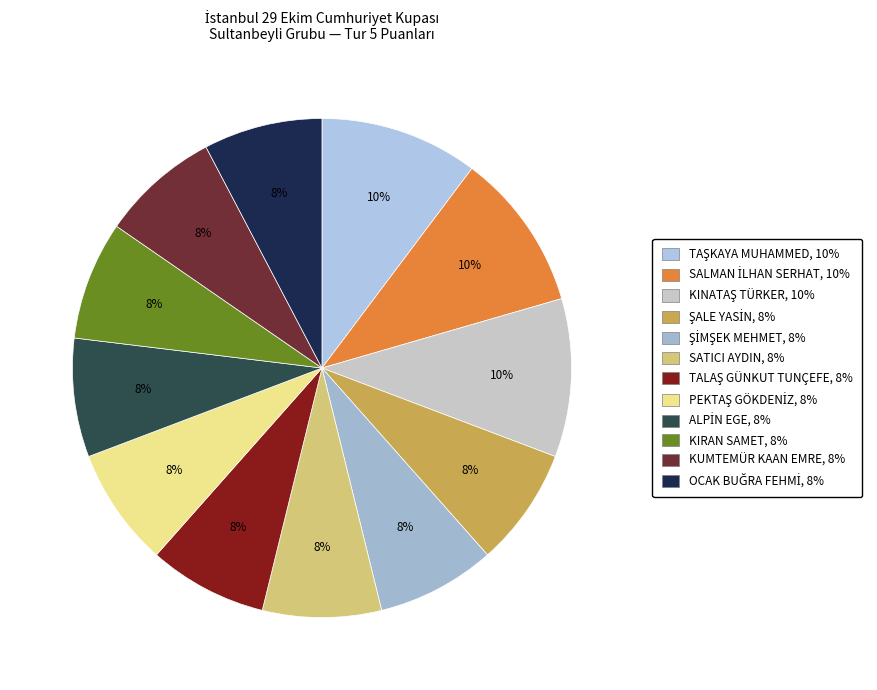

To the nearest percent, what portion does TAŞKAYA MUHAMMED represent?

10%